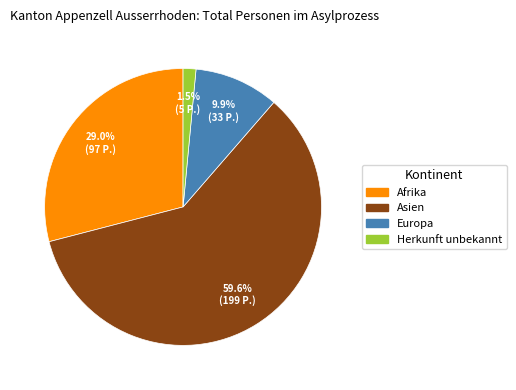

Is there a majority slice in this chart?

Yes